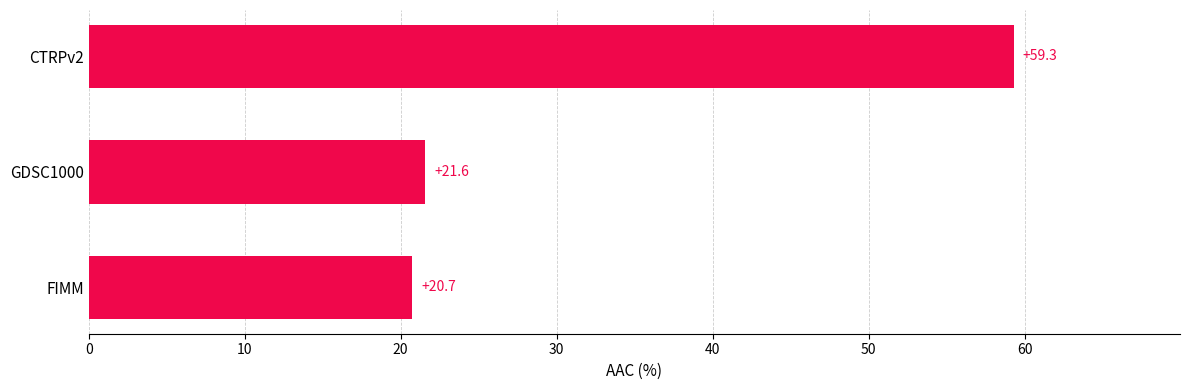

What is the difference between the maximum and minimum values?

38.6